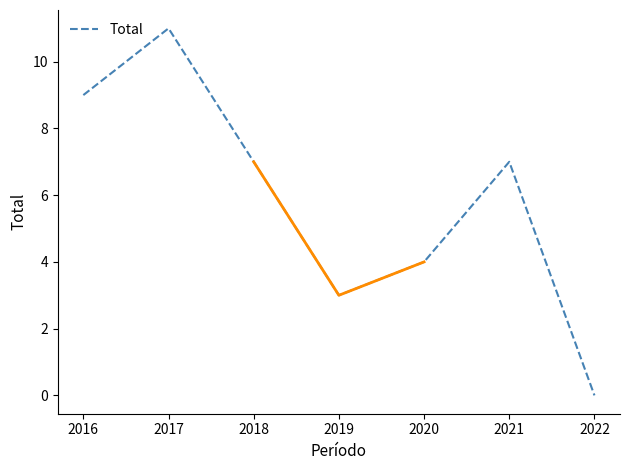

What is the sum of all values?

41